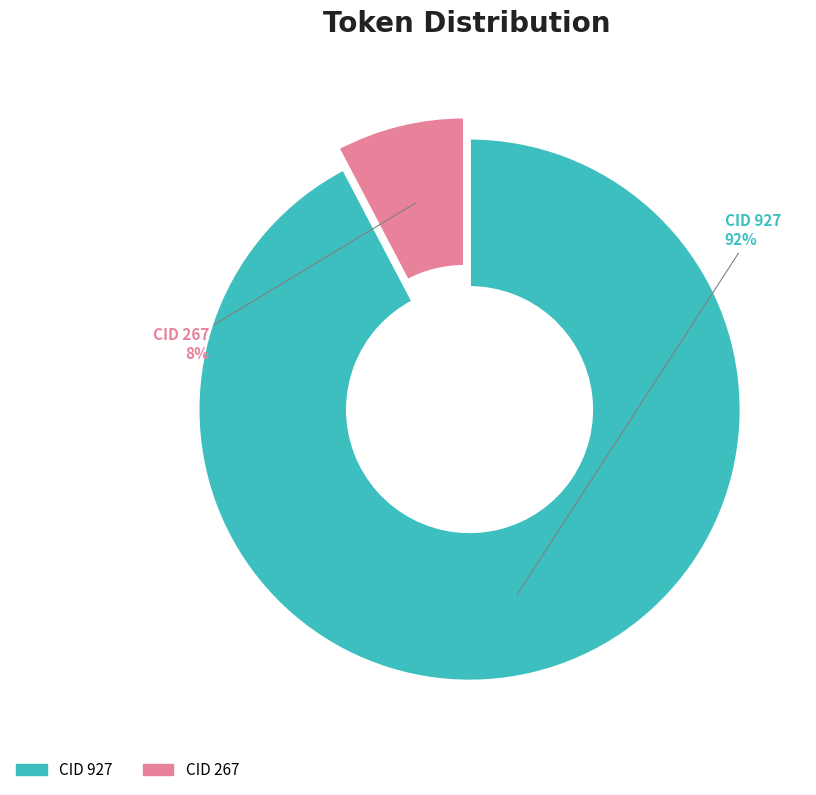

How many slices are in this pie chart?

2